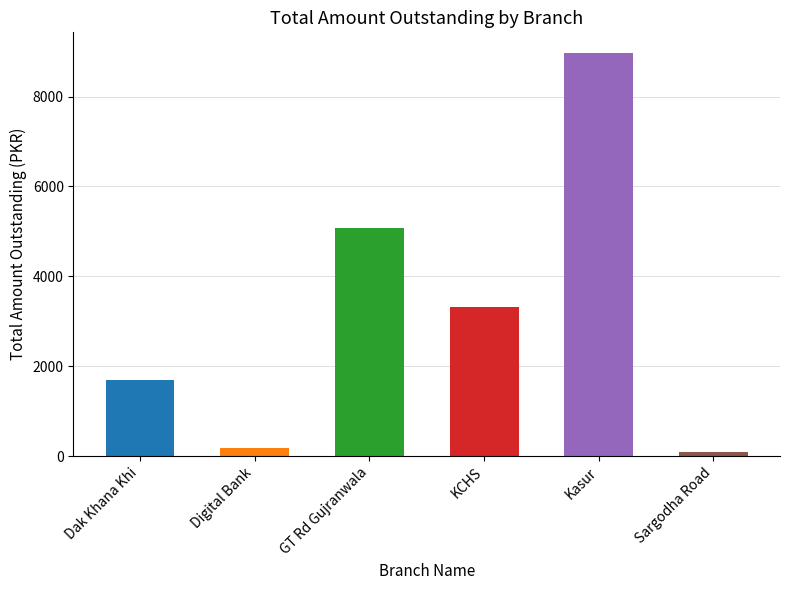

Is it true that the value at 17 is 742.9?

False